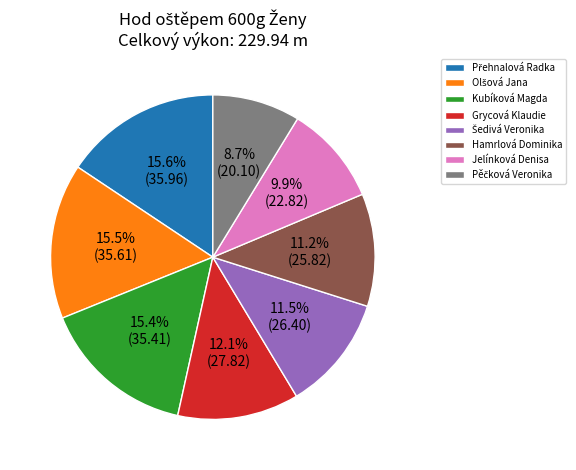

Is there any slice that represents more than half of the pie?

No